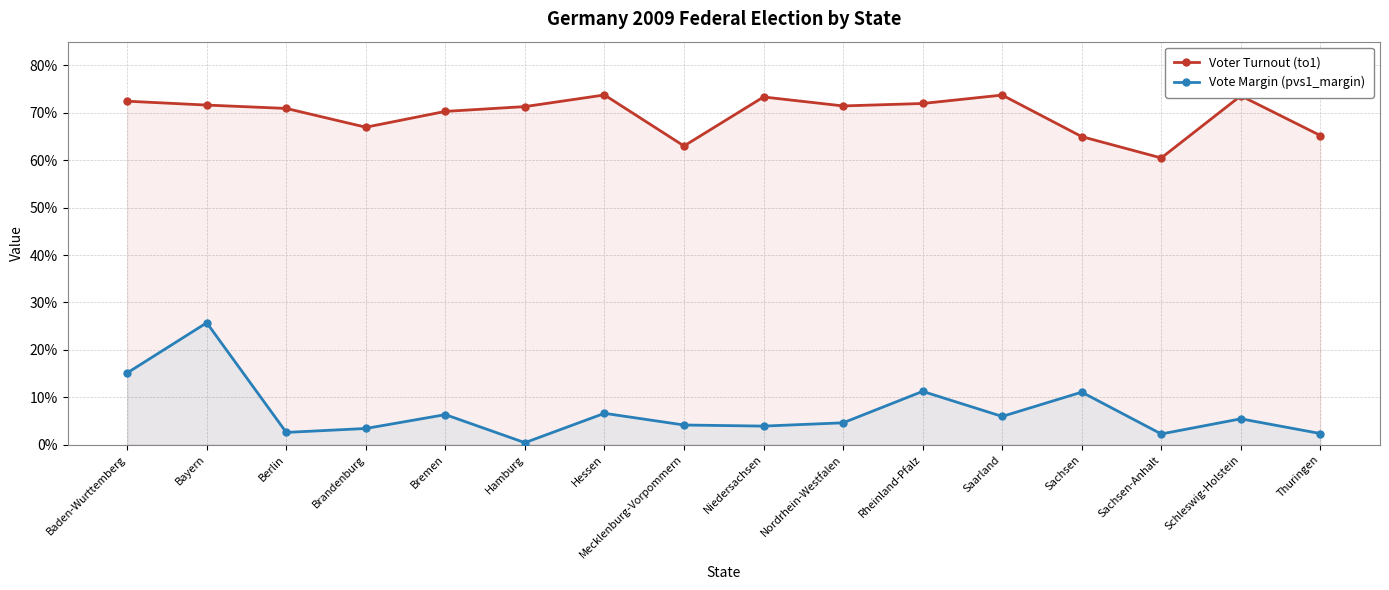

Reading left to right, what are all the values shown in this chart?

Voter Turnout (to1): Baden-Wurttemberg=0.7	Bayern=0.7	Berlin=0.7	Brandenburg=0.7	Bremen=0.7	Hamburg=0.7	Hessen=0.7	Mecklenburg-Vorpommern=0.6	Niedersachsen=0.7	Nordrhein-Westfalen=0.7	Rheinland-Pfalz=0.7	Saarland=0.7	Sachsen=0.6	Sachsen-Anhalt=0.6	Schleswig-Holstein=0.7	Thuringen=0.7
Vote Margin (pvs1_margin): Baden-Wurttemberg=0.2	Bayern=0.3	Berlin=0.0	Brandenburg=0.0	Bremen=0.1	Hamburg=0.0	Hessen=0.1	Mecklenburg-Vorpommern=0.0	Niedersachsen=0.0	Nordrhein-Westfalen=0.0	Rheinland-Pfalz=0.1	Saarland=0.1	Sachsen=0.1	Sachsen-Anhalt=0.0	Schleswig-Holstein=0.1	Thuringen=0.0